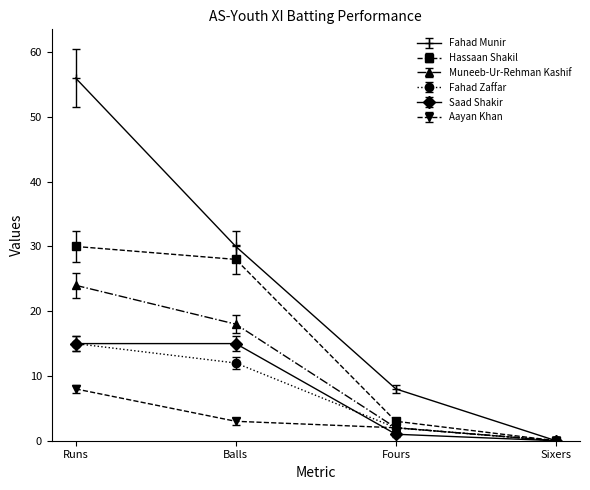

What position from the left is Fours?

3